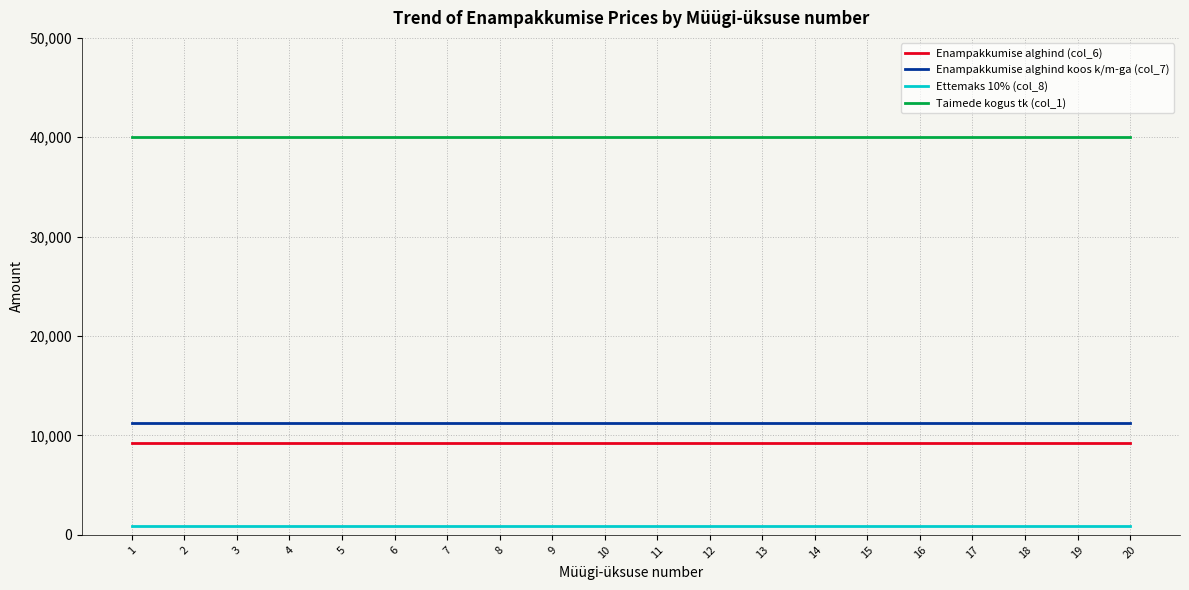

Is the value of Enampakkumise alghind (col_6) at 19 greater than the value of Enampakkumise alghind koos k/m-ga (col_7) at 3?

No